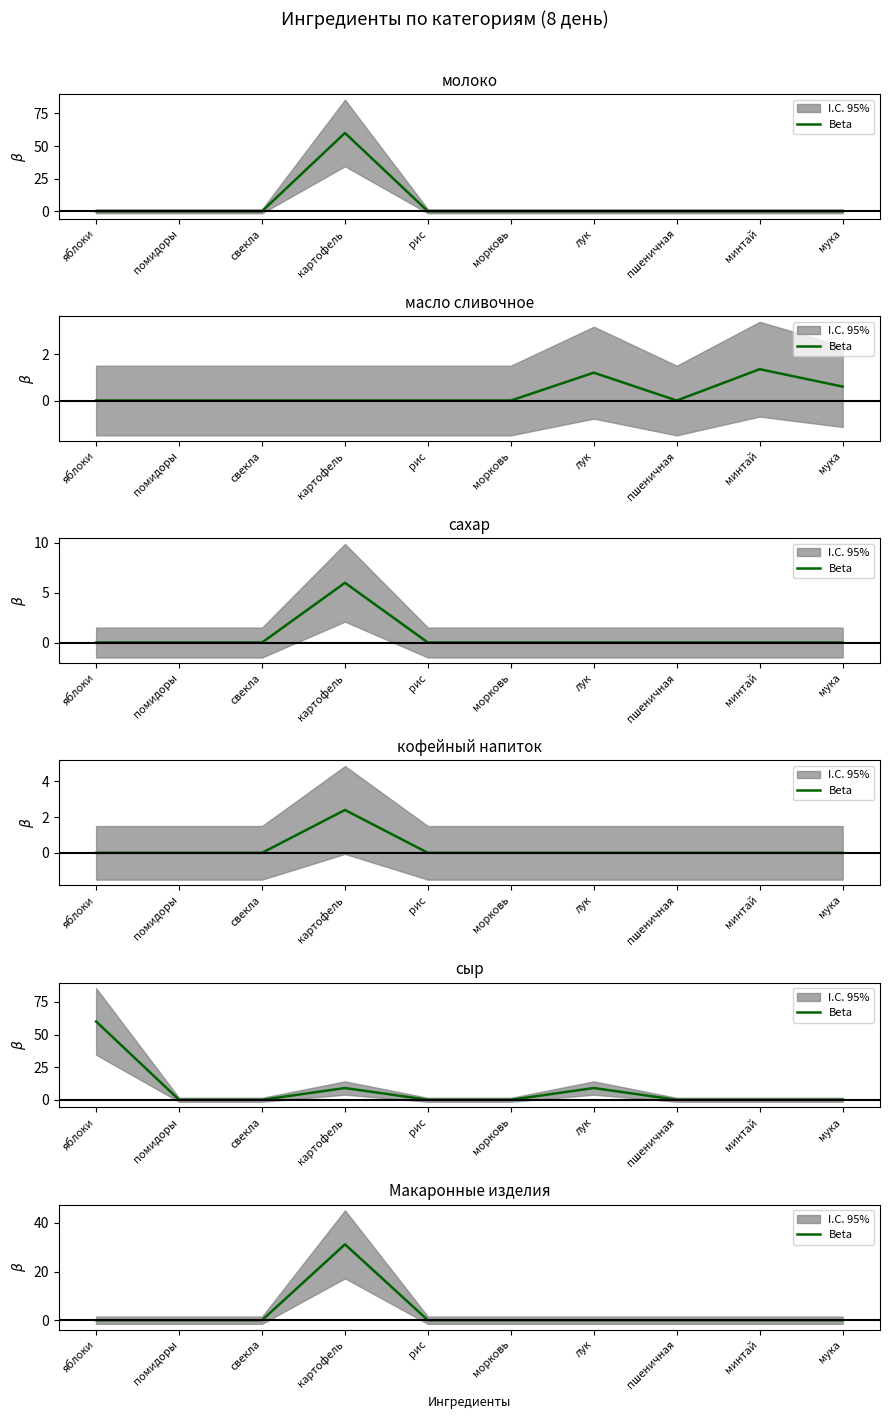

Does the chart have visible grid lines?

No